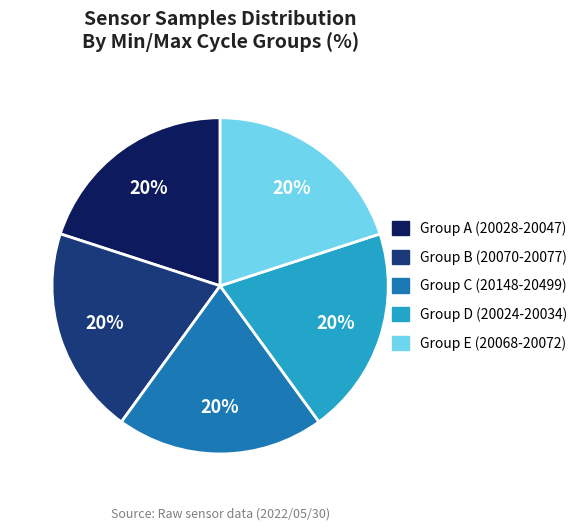

Is there a majority slice in this chart?

No